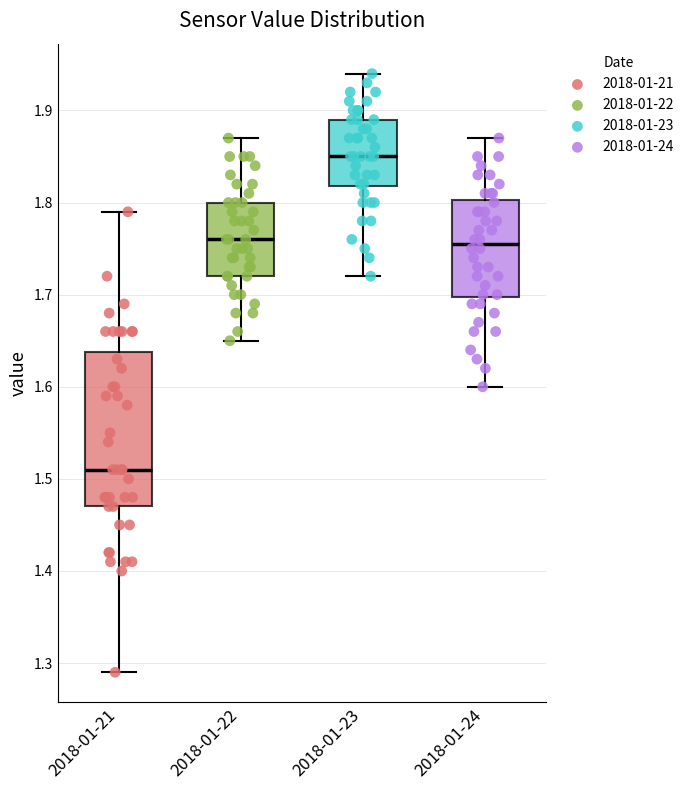

Reading left to right, read every box against the y-axis: the position of its median line, the range the box covers, and the ends of its whiskers. The values are not printed on the chart, so give them approximately, as read against the axis.

2018-01-21: median 1.51, box 1.47 to 1.64, whiskers 1.29 to 1.79
2018-01-22: median 1.76, box 1.72 to 1.80, whiskers 1.65 to 1.87
2018-01-23: median 1.85, box 1.82 to 1.89, whiskers 1.72 to 1.94
2018-01-24: median 1.76, box 1.70 to 1.80, whiskers 1.60 to 1.87